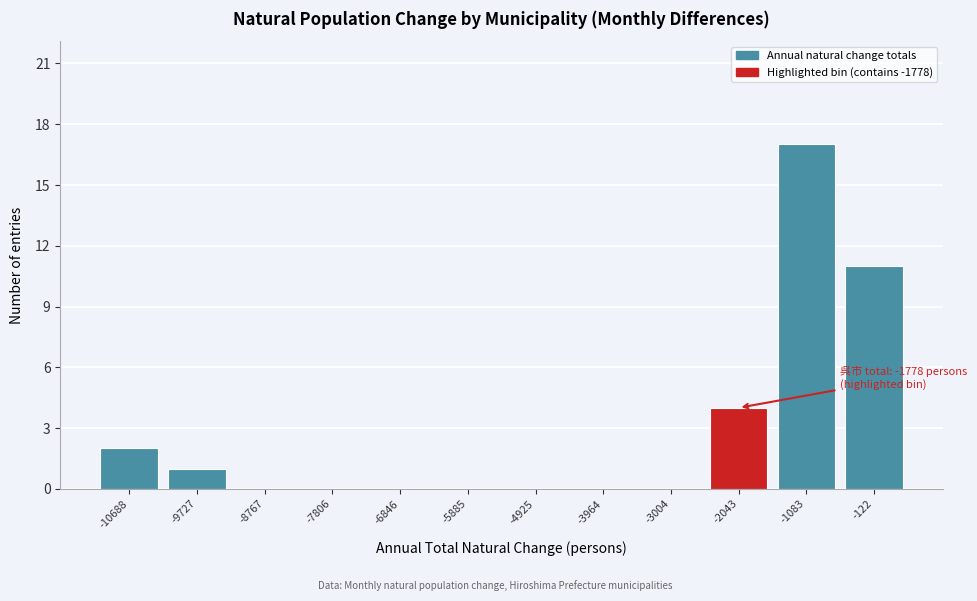

Reading left to right, transcribe all the data shown in this chart.

-10688=2	-9727=1	-8767=0	-7806=0	-6846=0	-5885=0	-4925=0	-3964=0	-3004=0	-2043=4	-1083=17	-122=11